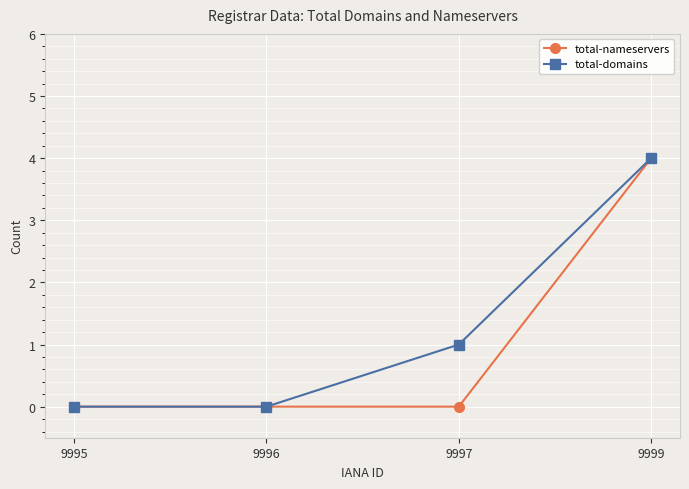

What are all the series names shown in the legend?

total-nameservers, total-domains